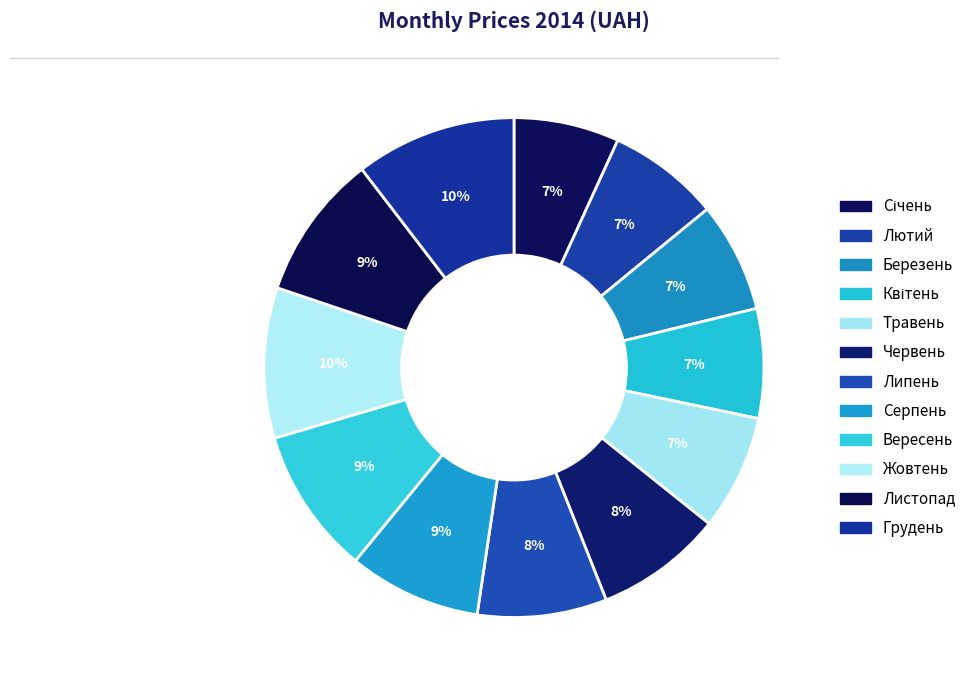

To the nearest percent, what is the average slice percentage?

8%